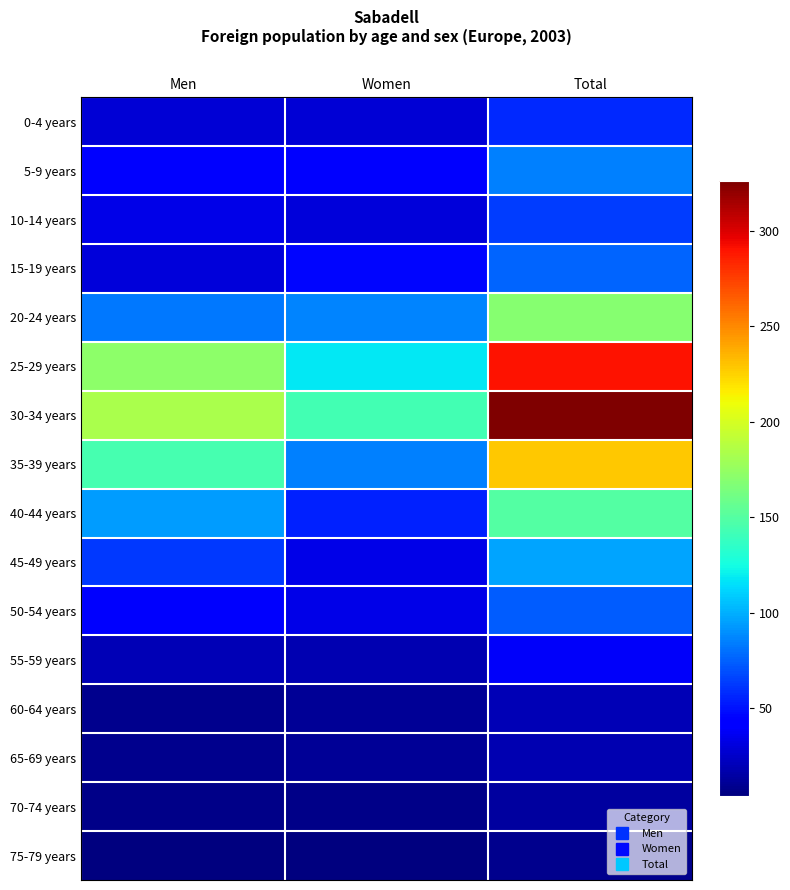

What is the smallest value displayed?

4